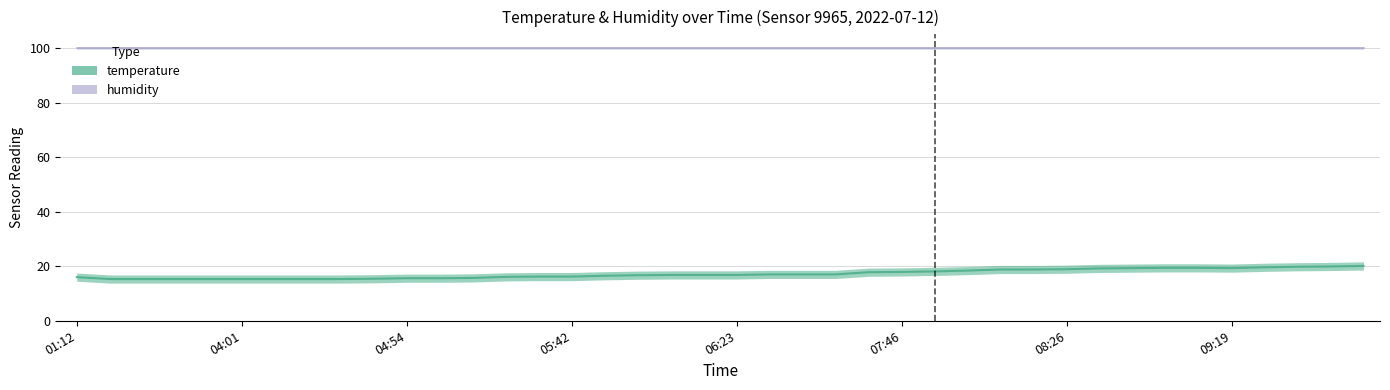

The humidity series shows 44.4 at 06:23. True or false?

False